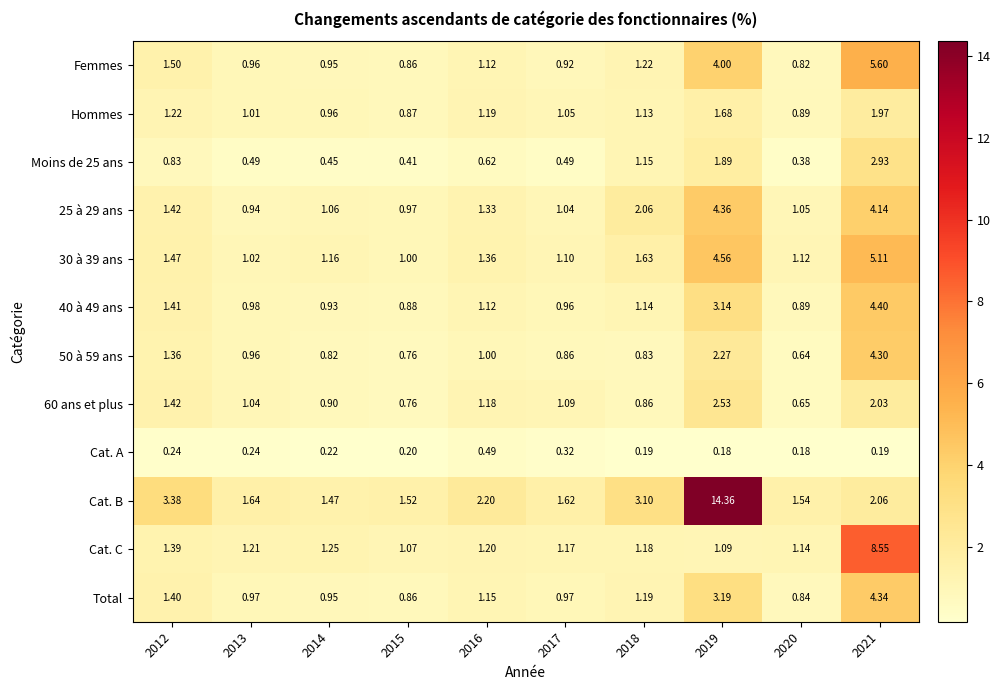

List the series in order of their peak value, highest first.

Cat. B, Cat. C, Femmes, 30 à 39 ans, 40 à 49 ans, 25 à 29 ans, Total, 50 à 59 ans, Moins de 25 ans, 60 ans et plus, Hommes, Cat. A